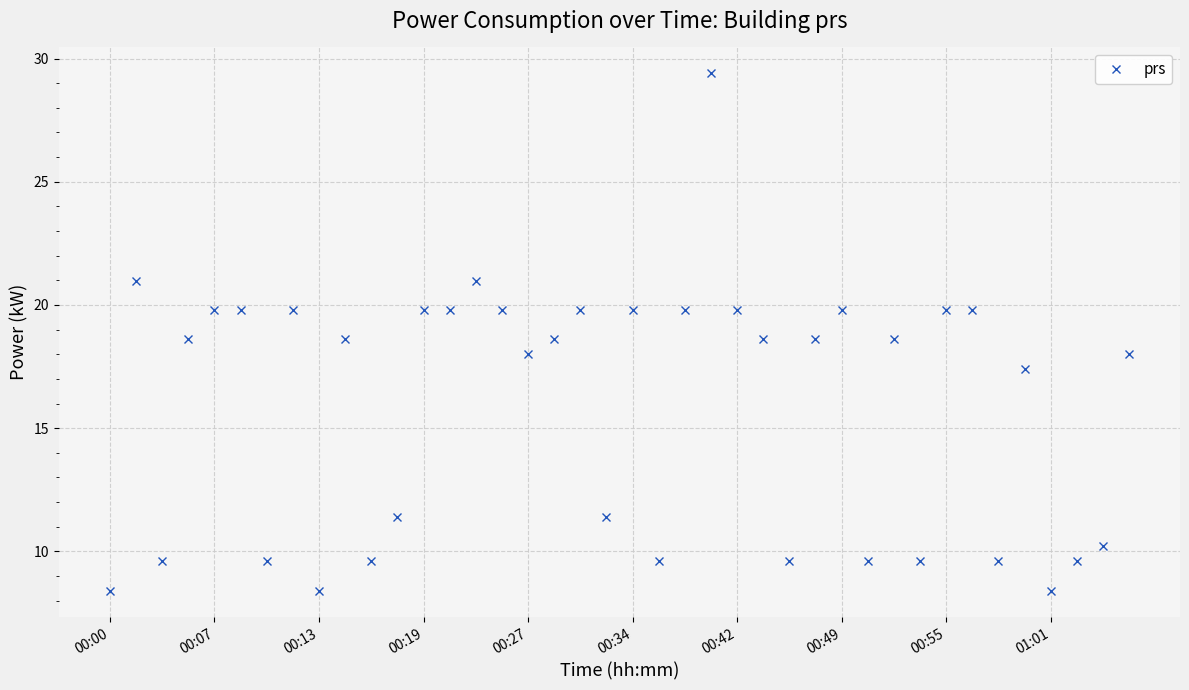

True or false: the data has more than 0 interior local peaks.

True